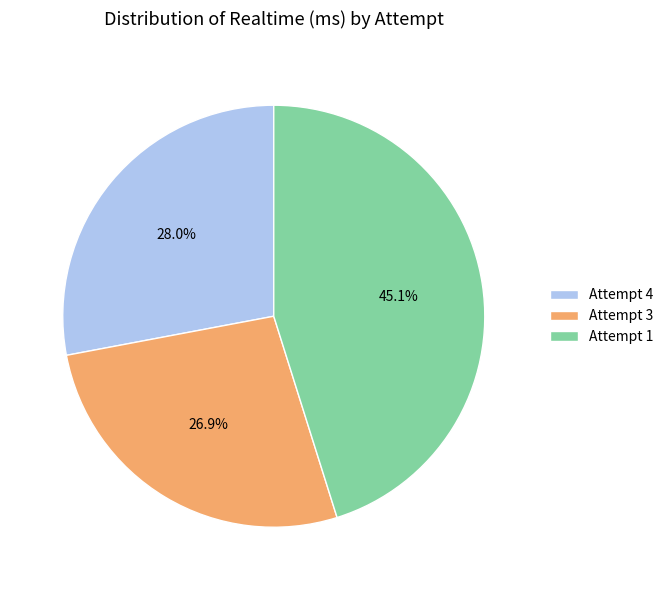

Is it true that Attempt 4 is 28% of the pie?

True